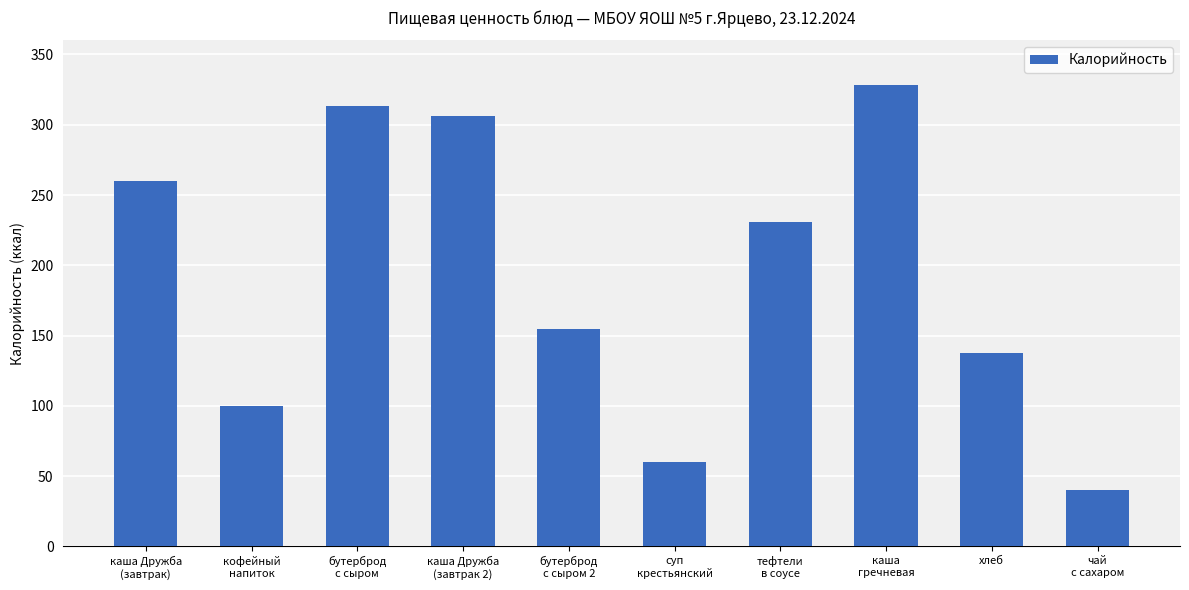

Count the number of categories in the chart.

10